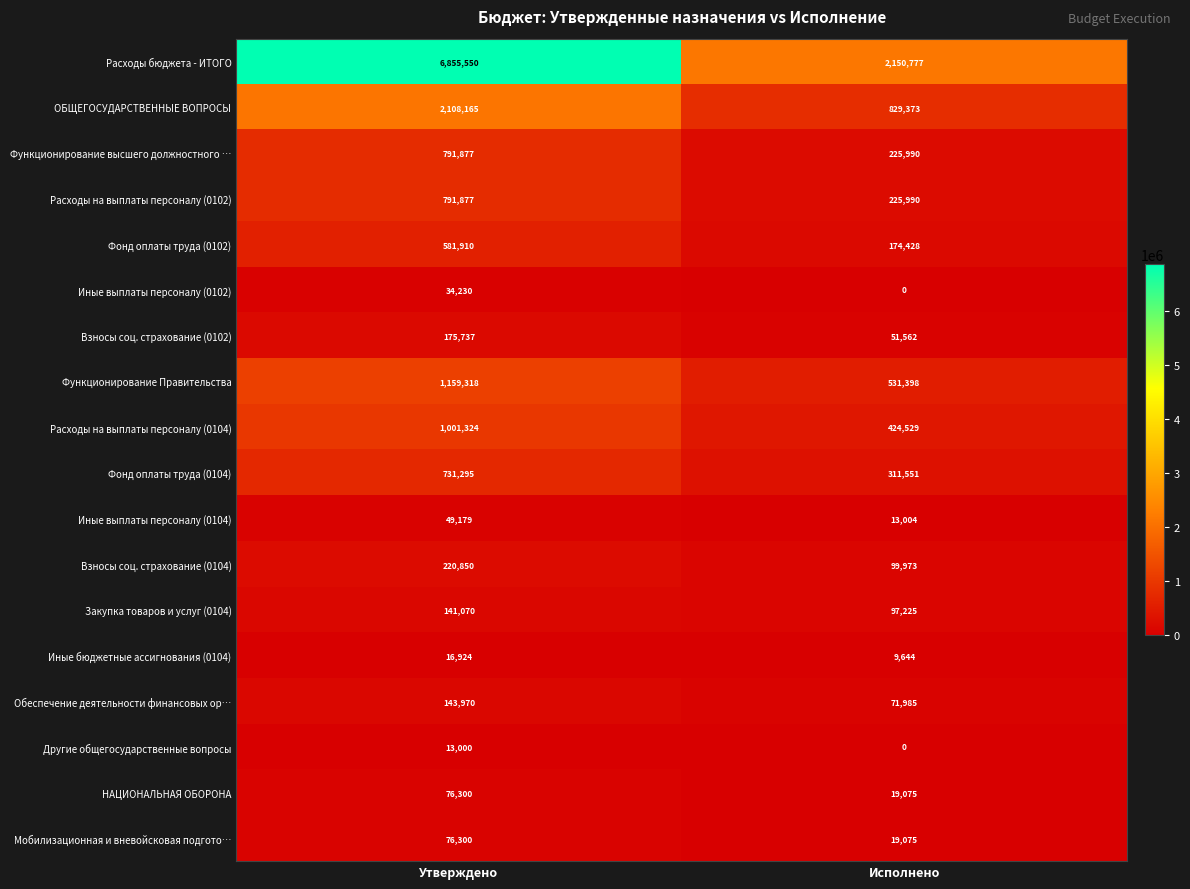

What is the difference between the maximum and minimum values in the Фонд оплаты труда (0102) series?

407482